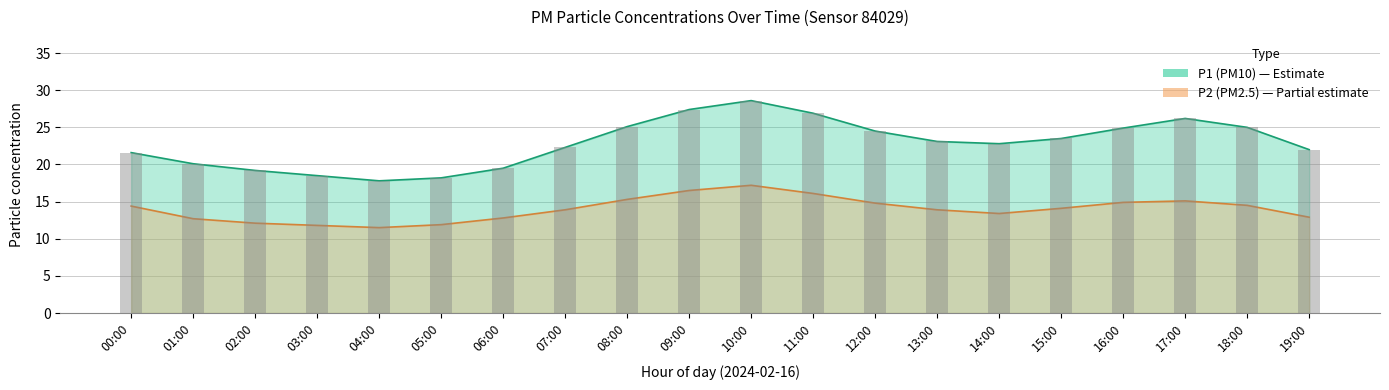

List the series in order of their overall mean, highest first.

P1, P2